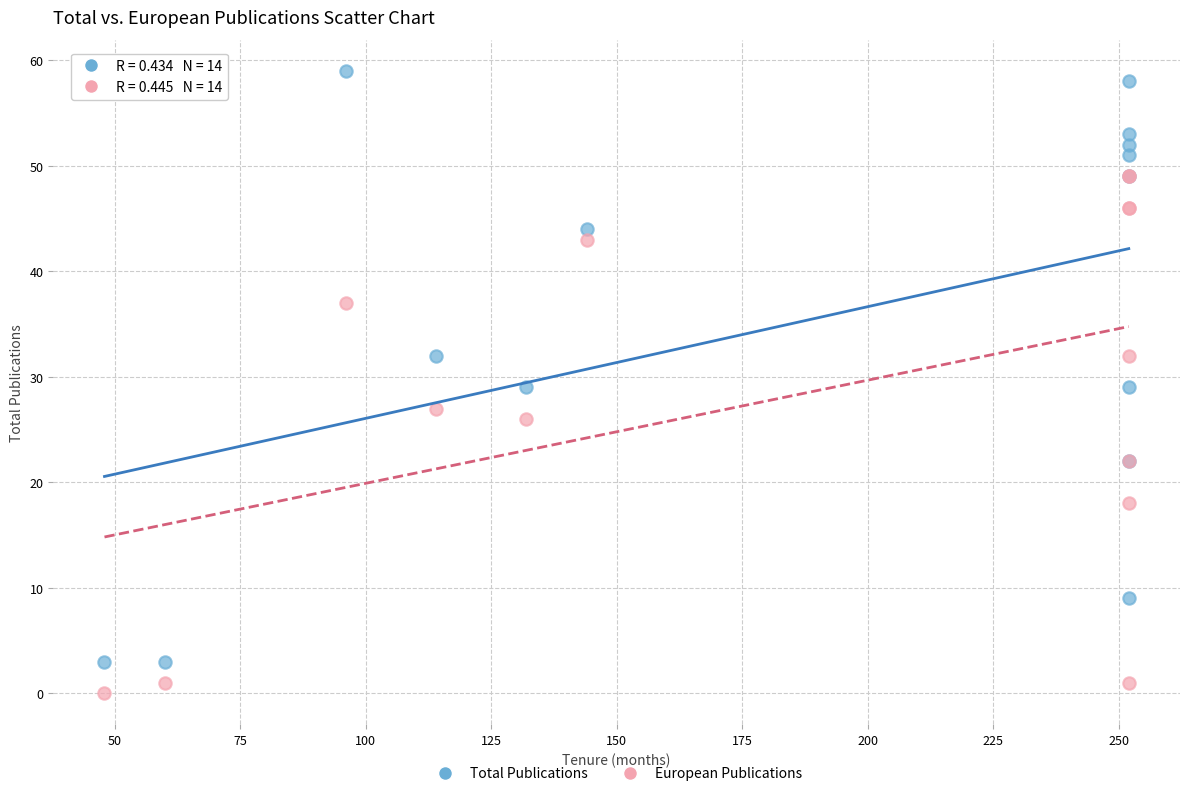

What are all the series names shown in the legend?

Total Publications, European Publications